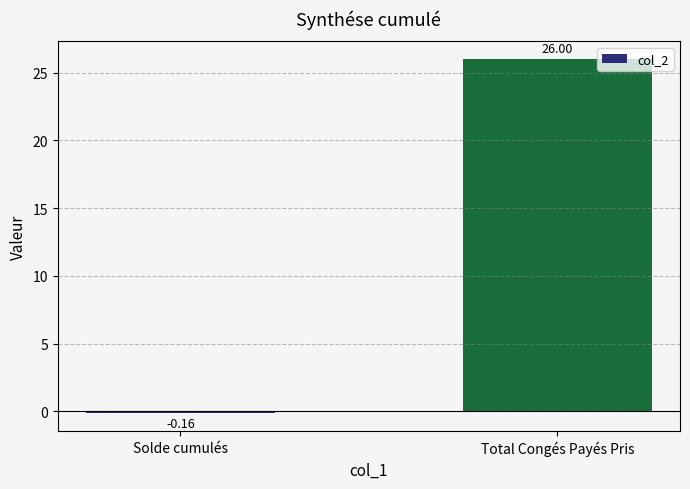

How many data points does each series have?

2